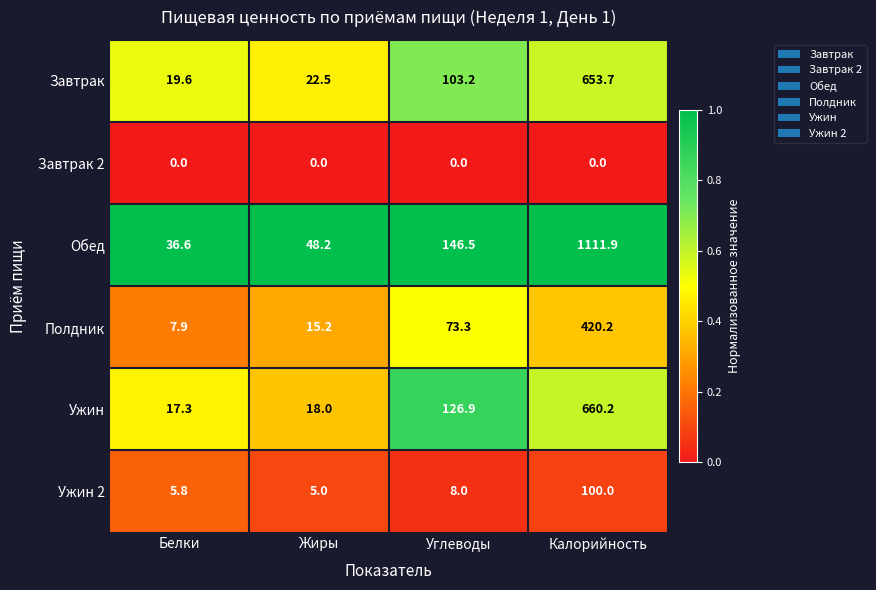

What is the highest value of the Обед series?

1111.9